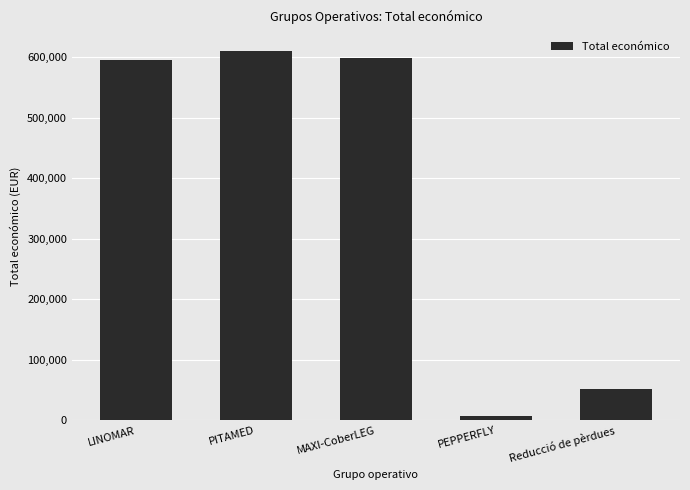

What is the sum of the values at PEPPERFLY and MAXI-CoberLEG?

606569